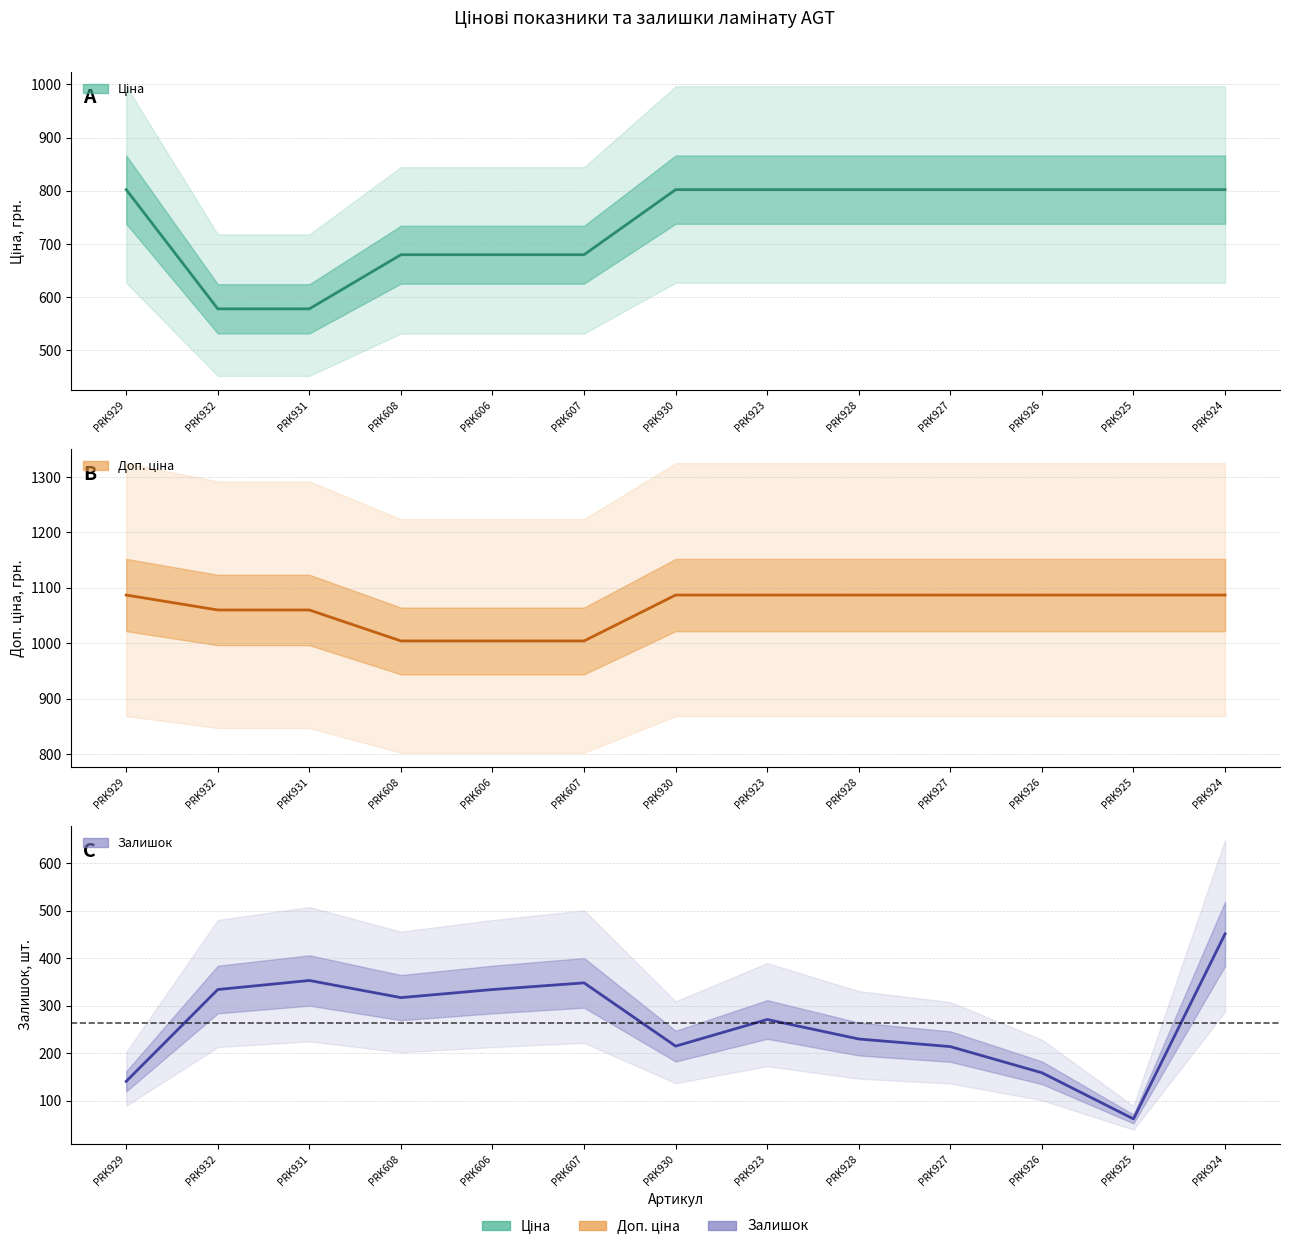

Which series has the widest spread of values?

Залишок